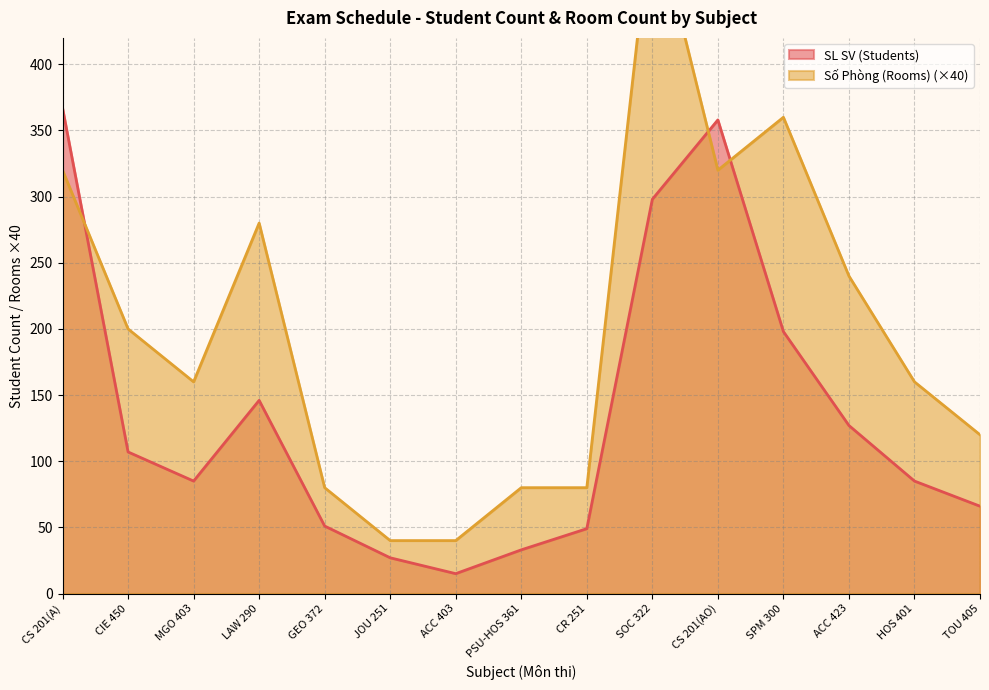

How many values in the SL SV (Students) series exceed 85?

7